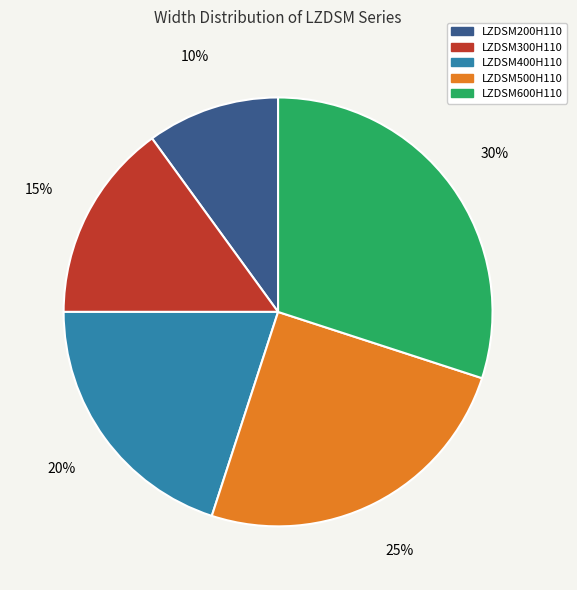

Which has a higher value, LZDSM500H110 or LZDSM300H110?

LZDSM500H110